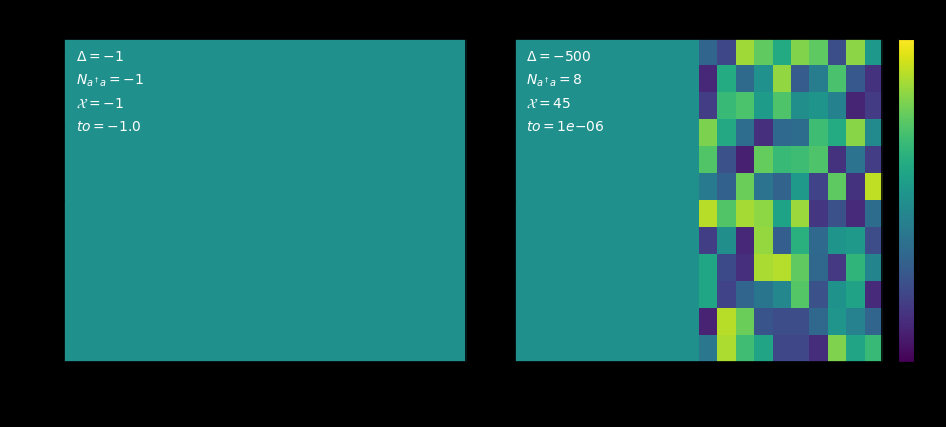

At which category is the sum across all series the highest?

13